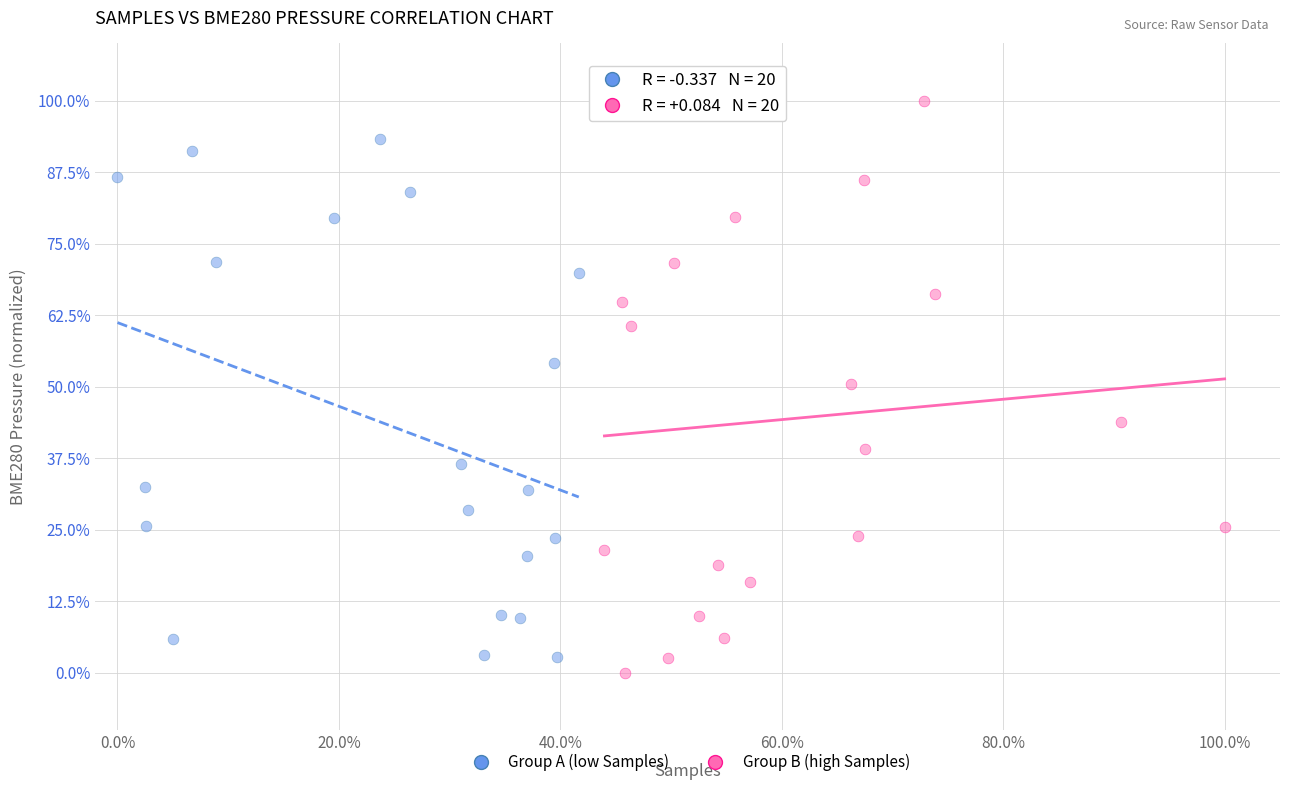

Which series reaches the maximum Y coordinate?

Group B (high Samples)